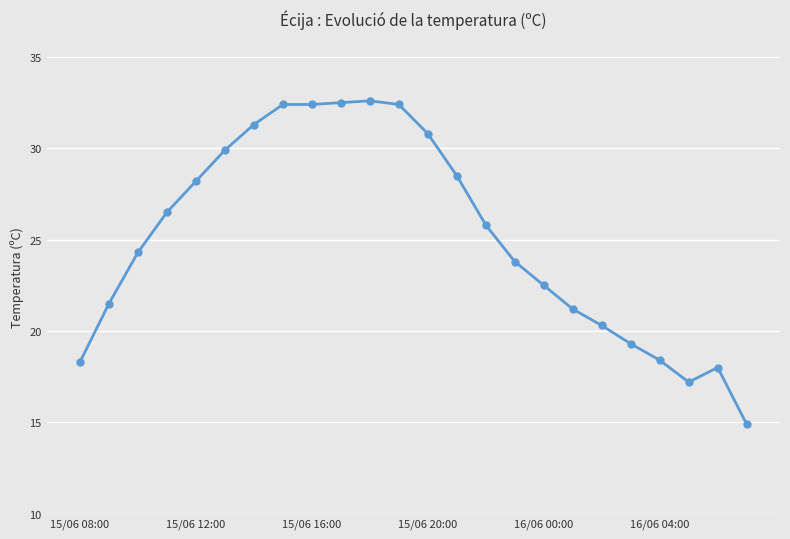

True or false: there are more than 0 points higher than both neighbors.

True